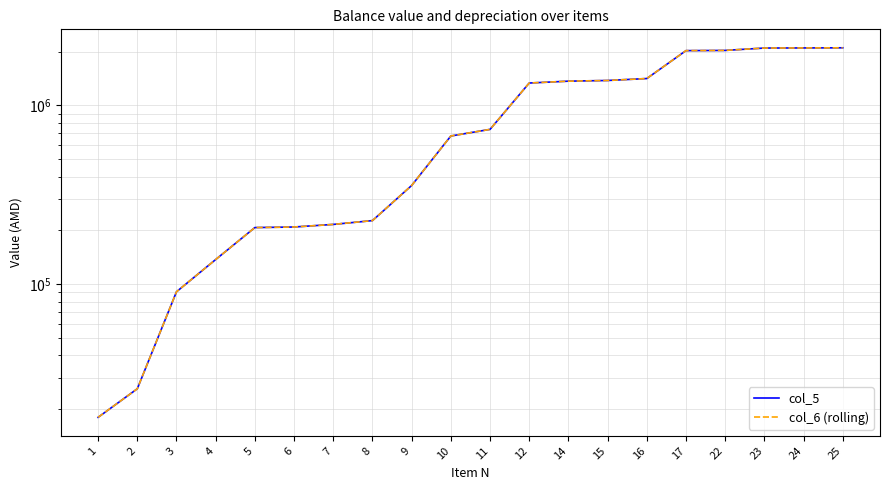

True or false: col_5 and col_6 (rolling) intersect in this chart.

False